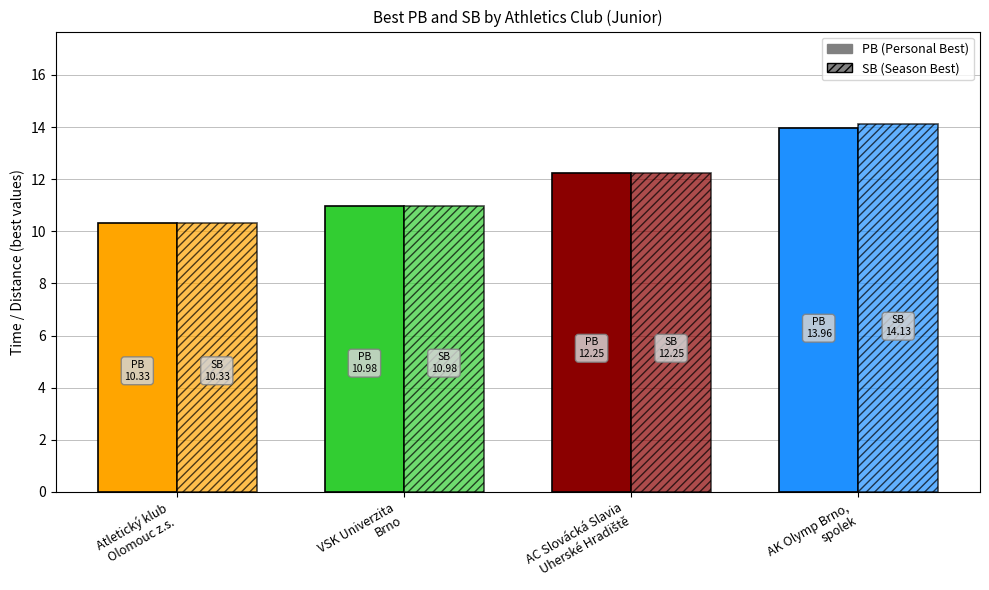

How many values in the PB series exceed 11?

2